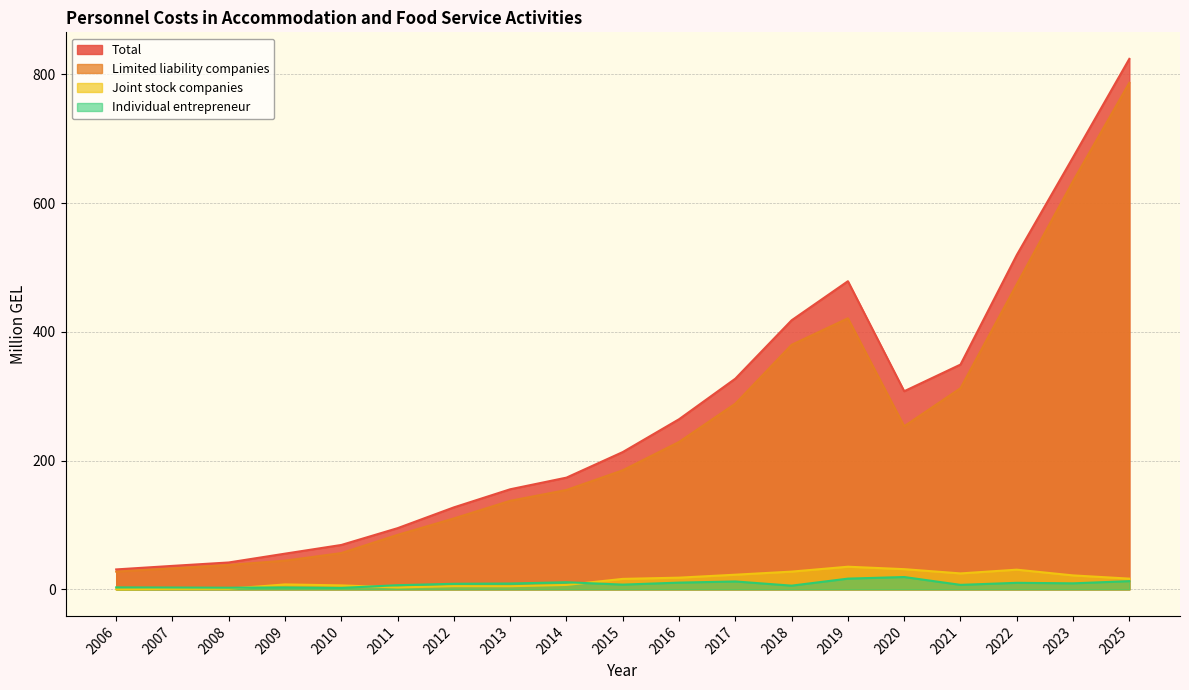

True or false: Limited liability companies and Total intersect in this chart.

False